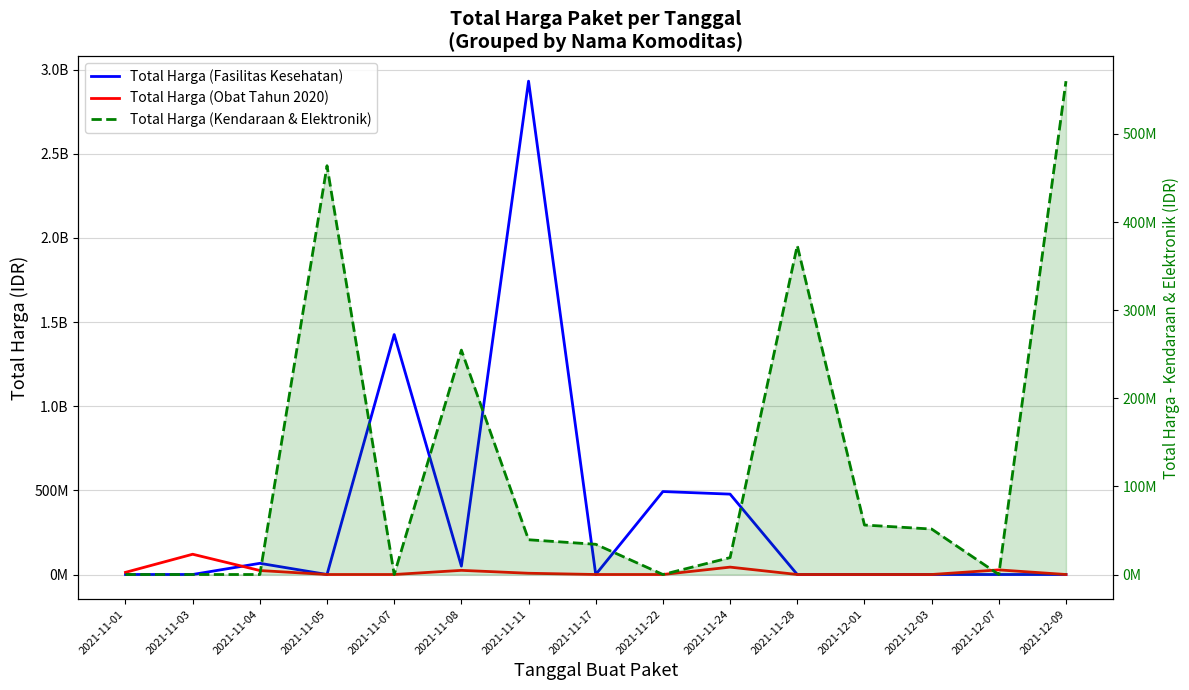

Reading left to right, list all the values displayed in this chart.

Total Harga (Fasilitas Kesehatan): 2021-11-01=0	2021-11-03=0	2021-11-04=66441200	2021-11-05=0	2021-11-07=1425867900	2021-11-08=49730040	2021-11-11=2931562000	2021-11-17=0	2021-11-22=493000000	2021-11-24=477600000	2021-11-28=0	2021-12-01=0	2021-12-03=0	2021-12-07=0	2021-12-09=0
Total Harga (Obat Tahun 2020): 2021-11-01=12787500	2021-11-03=120432270	2021-11-04=23653000	2021-11-05=0	2021-11-07=0	2021-11-08=24693960	2021-11-11=7401240	2021-11-17=0	2021-11-22=0	2021-11-24=43859200	2021-11-28=0	2021-12-01=0	2021-12-03=0	2021-12-07=27412000	2021-12-09=0
Total Harga (Kendaraan & Elektronik): 2021-11-01=0	2021-11-03=0	2021-11-04=0	2021-11-05=464002100	2021-11-07=0	2021-11-08=254700000	2021-11-11=39440000	2021-11-17=34292000	2021-11-22=0	2021-11-24=19175000	2021-11-28=373404000	2021-12-01=56152800	2021-12-03=51601000	2021-12-07=0	2021-12-09=559971000